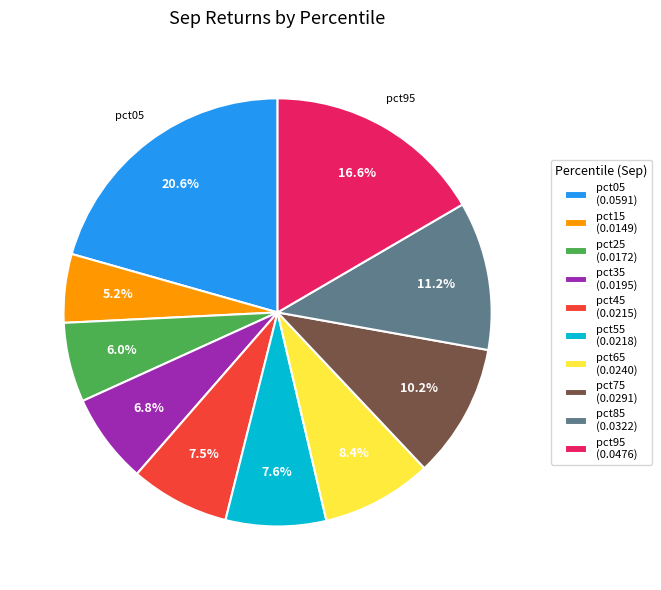

To the nearest percent, what is the combined percentage of pct15 and pct05?

26%